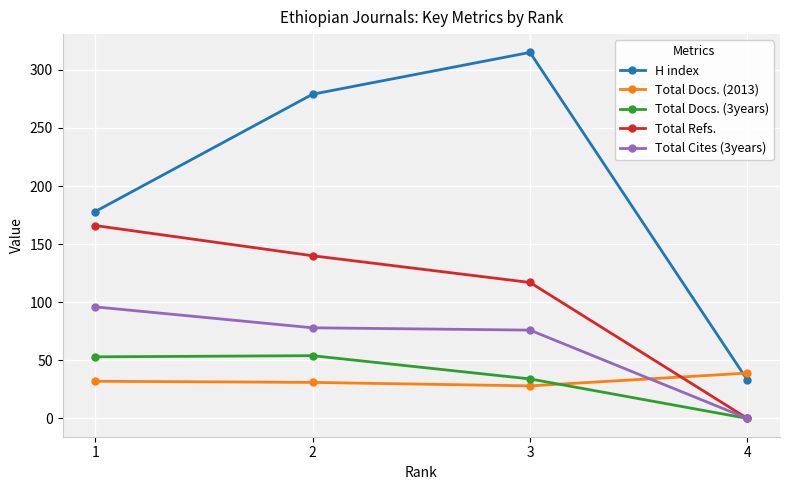

Where is Total Refs. nearest to the value 83?

3